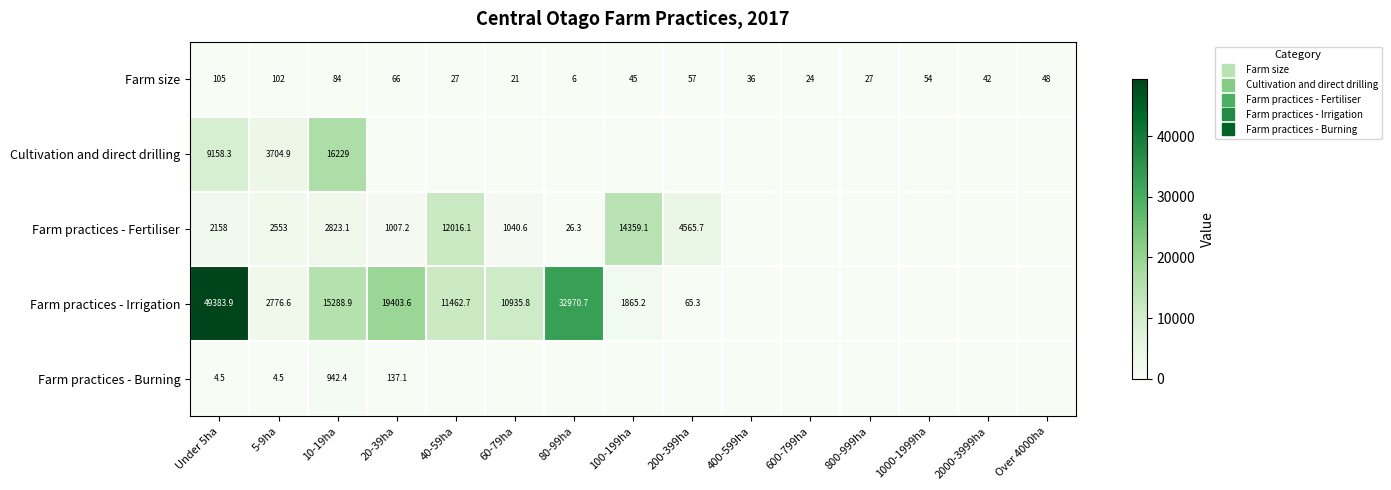

At how many categories does at least one series exceed 46527?

1